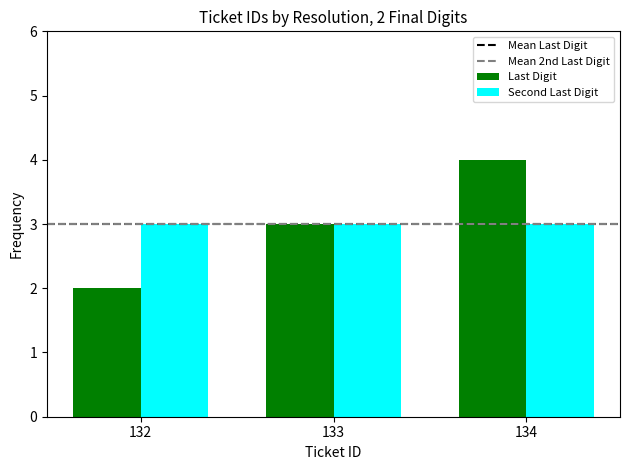

What is the average value of the Last Digit series?

3